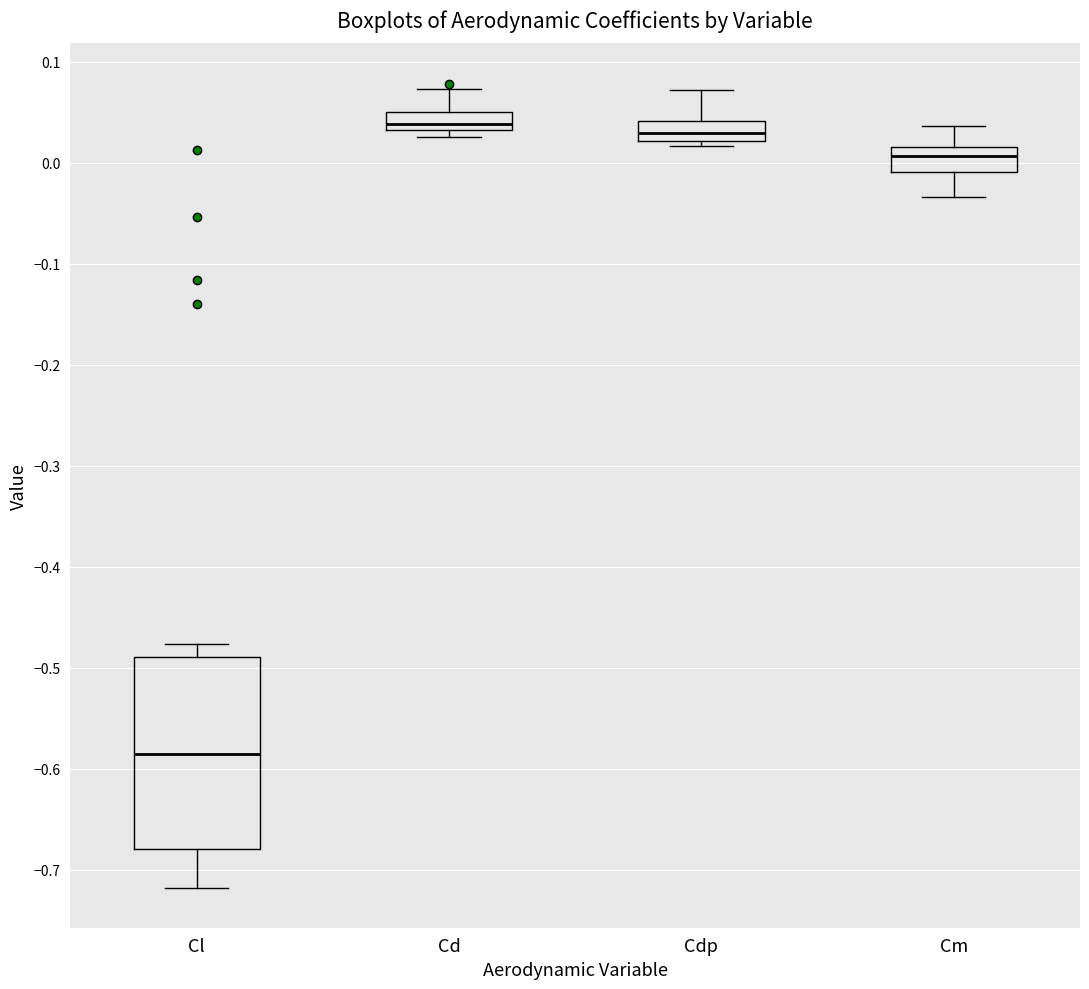

Which box is the tallest, from its lower edge to its upper edge?

Cl